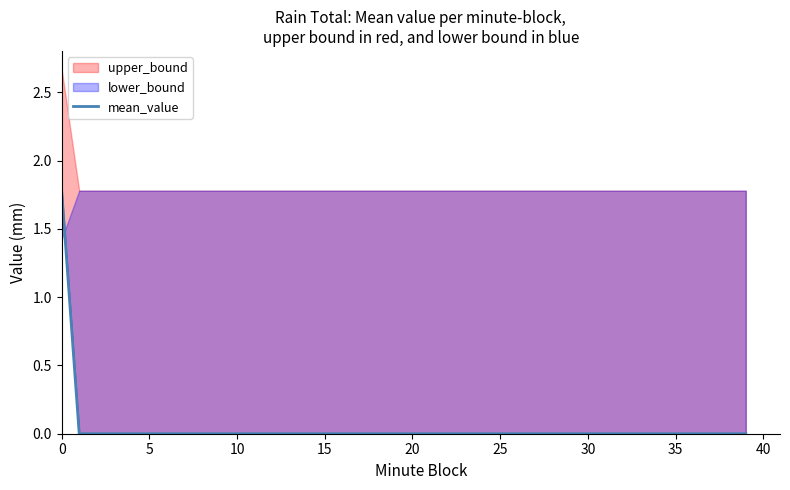

Between 23 and 37, which is larger?

23